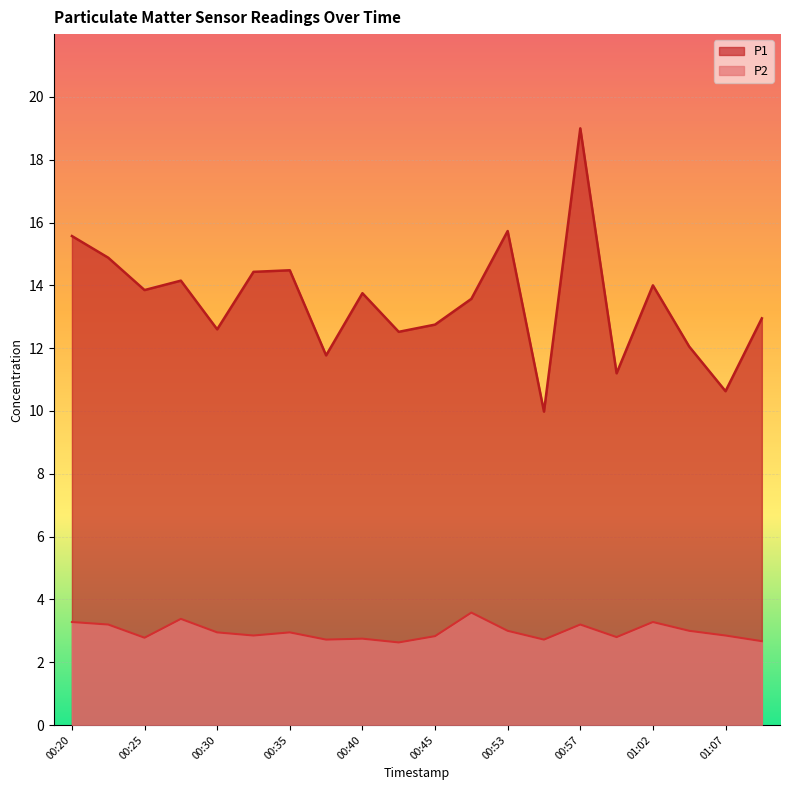

Reading right to left, what are all the values shown in this chart?

P1: 01:10=12.9	01:07=10.6	01:05=12.1	01:02=14.0	01:00=11.2	00:57=19.0	00:55=10.0	00:53=15.7	00:50=13.6	00:45=12.8	00:43=12.5	00:40=13.8	00:38=11.8	00:35=14.5	00:33=14.4	00:30=12.6	00:28=14.2	00:25=13.8	00:23=14.9	00:20=15.6
P2: 01:10=2.7	01:07=2.9	01:05=3.0	01:02=3.3	01:00=2.8	00:57=3.2	00:55=2.7	00:53=3.0	00:50=3.6	00:45=2.8	00:43=2.6	00:40=2.8	00:38=2.7	00:35=3.0	00:33=2.9	00:30=3.0	00:28=3.4	00:25=2.8	00:23=3.2	00:20=3.3